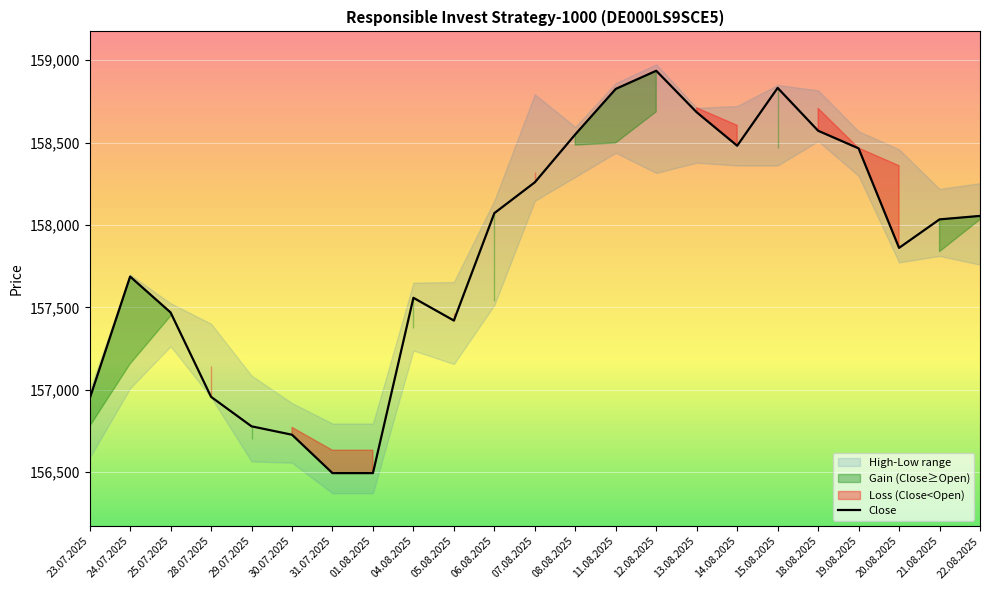

True or false: the data shows 216726 at 13.08.2025.

False